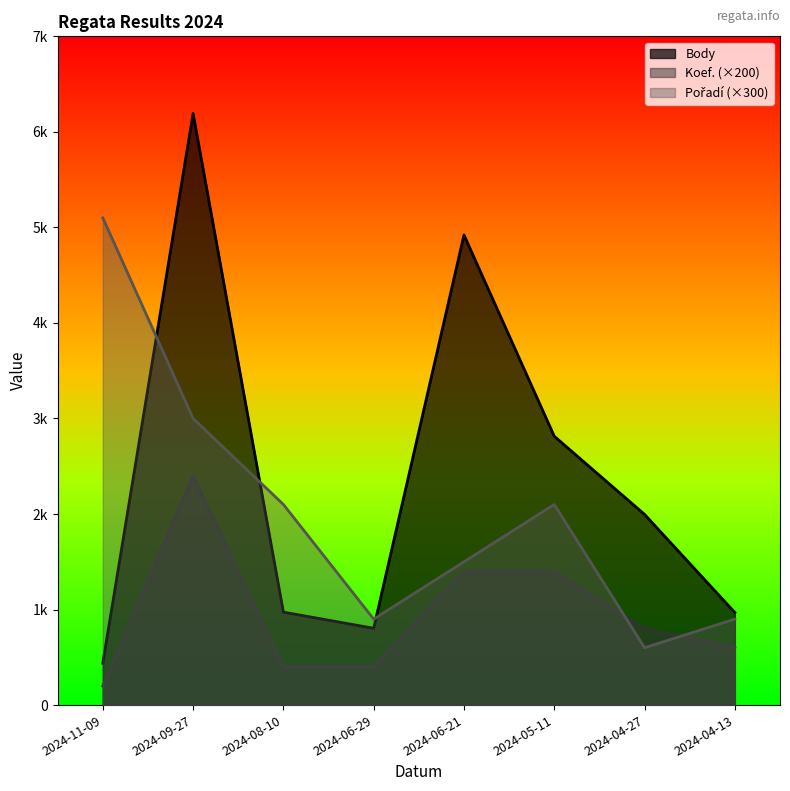

Which series has the largest range (max minus min)?

Body